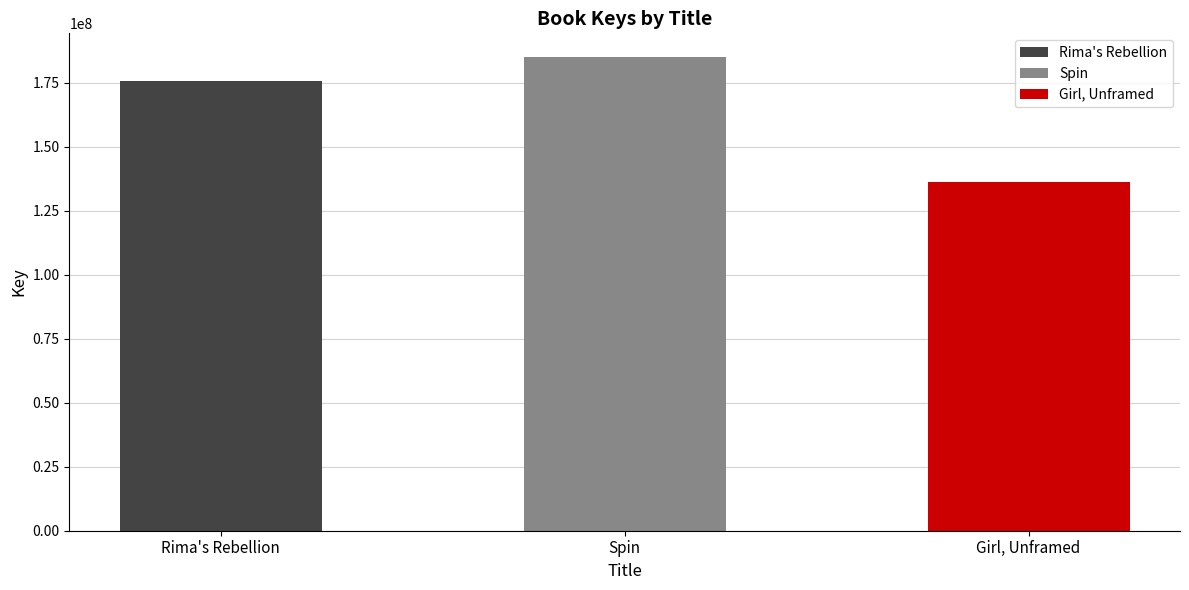

At which label does the data first exceed 175665032?

Spin